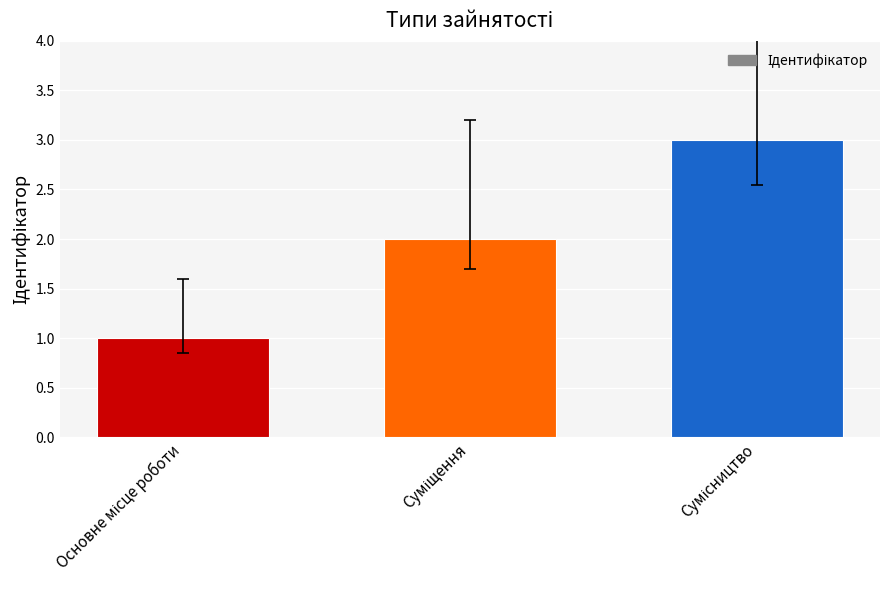

What is the maximum value shown in the chart?

3